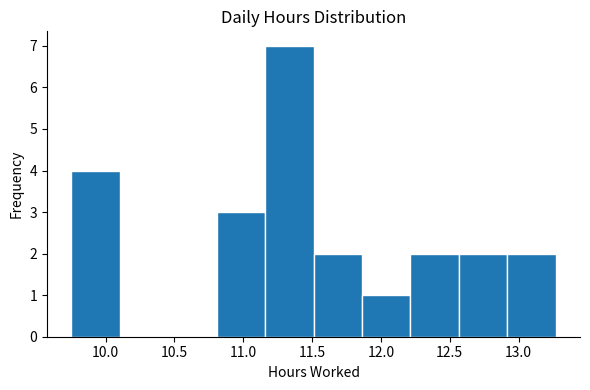

Reading left to right, transcribe this chart: for each bar, give the range it covers on the x-axis and its height. Neither the bar edges nor the heights are printed on the chart, so give them approximately, as read against the axes.

9.75 to 10.10: 4
10.10 to 10.45: 0
10.45 to 10.80: 0
10.80 to 11.15: 3
11.15 to 11.50: 7
11.50 to 11.85: 2
11.85 to 12.20: 1
12.20 to 12.55: 2
12.55 to 12.90: 2
12.90 to 13.25: 2